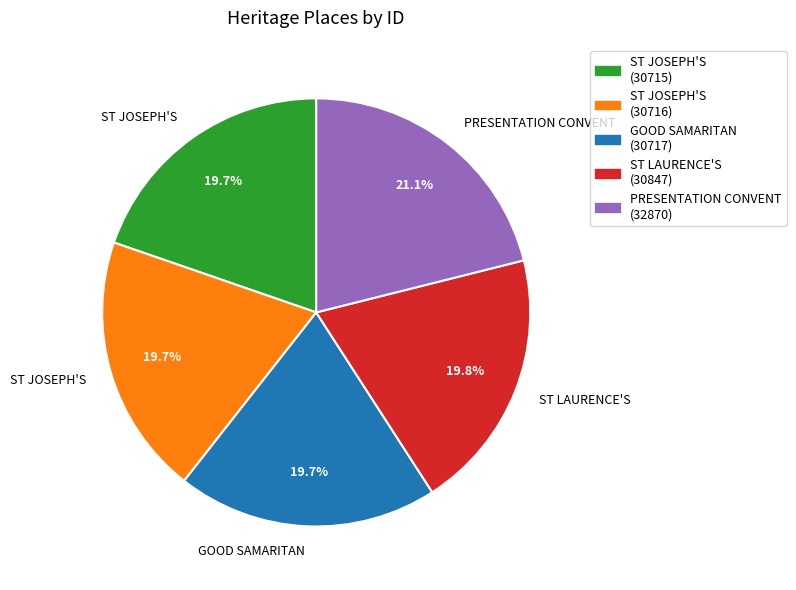

Does any single category account for the majority?

No